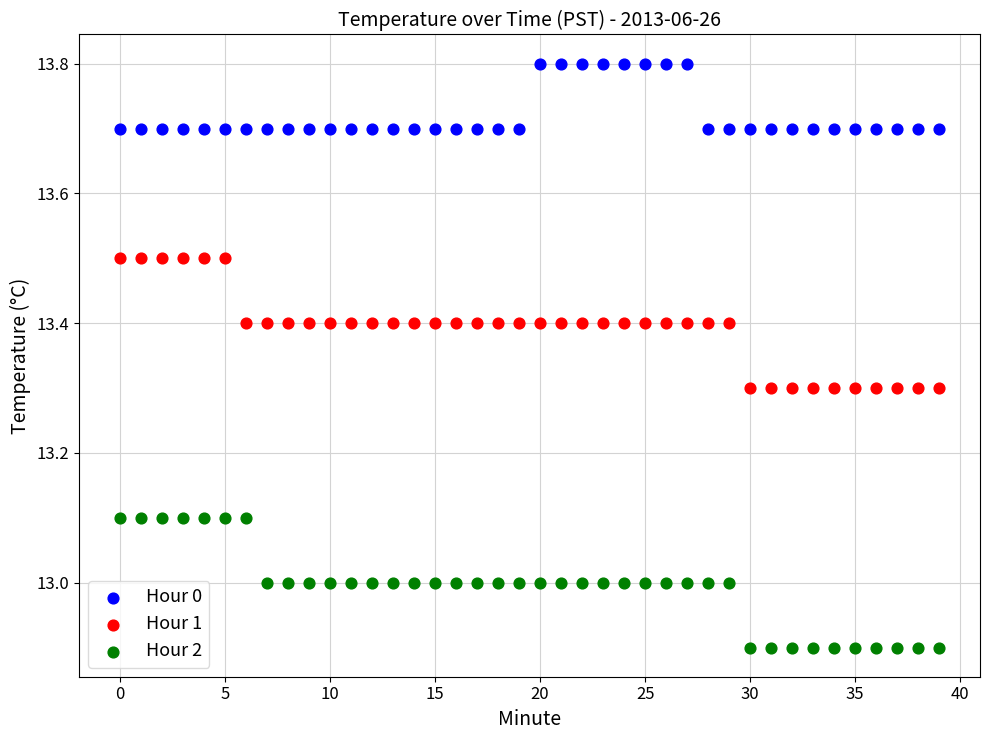

What are all the series names shown in the legend?

Hour 0, Hour 1, Hour 2